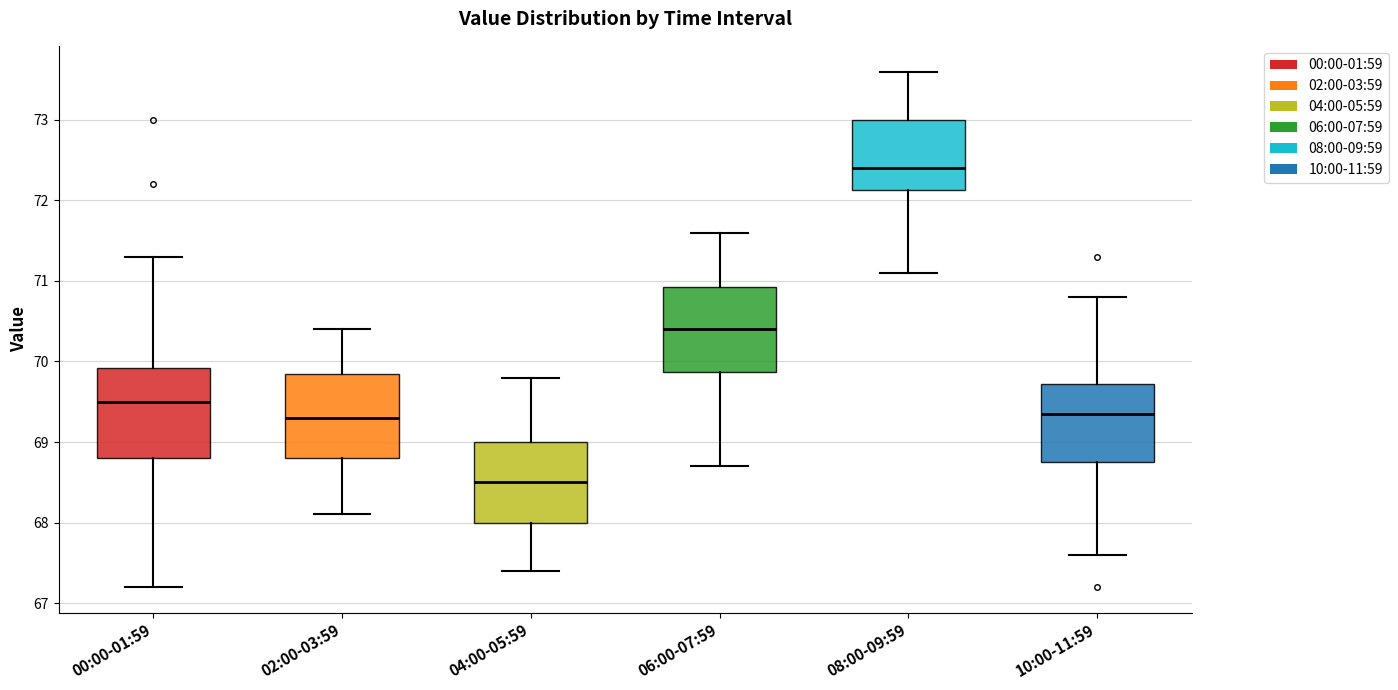

Where does the upper whisker of the box for 10:00-11:59 end on the y-axis? The values are not printed on the chart, so give them approximately, as read against the axis.

70.8